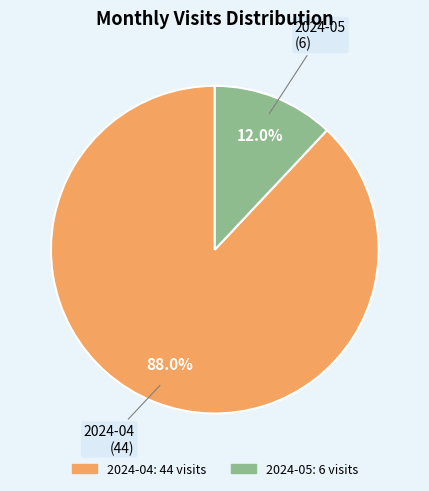

Is it true that 2024-05 is 2% of the pie?

False